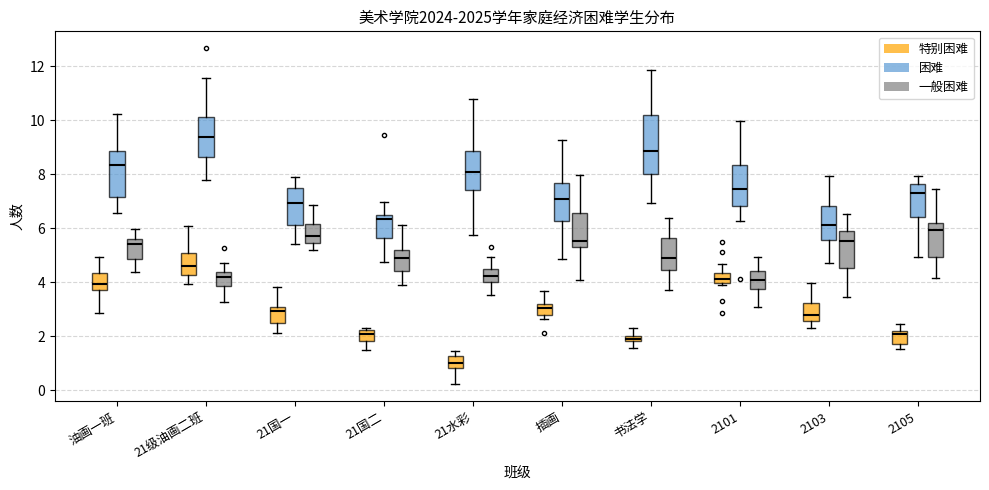

Which box is the tallest, from its lower edge to its upper edge?

书法学 (困难)